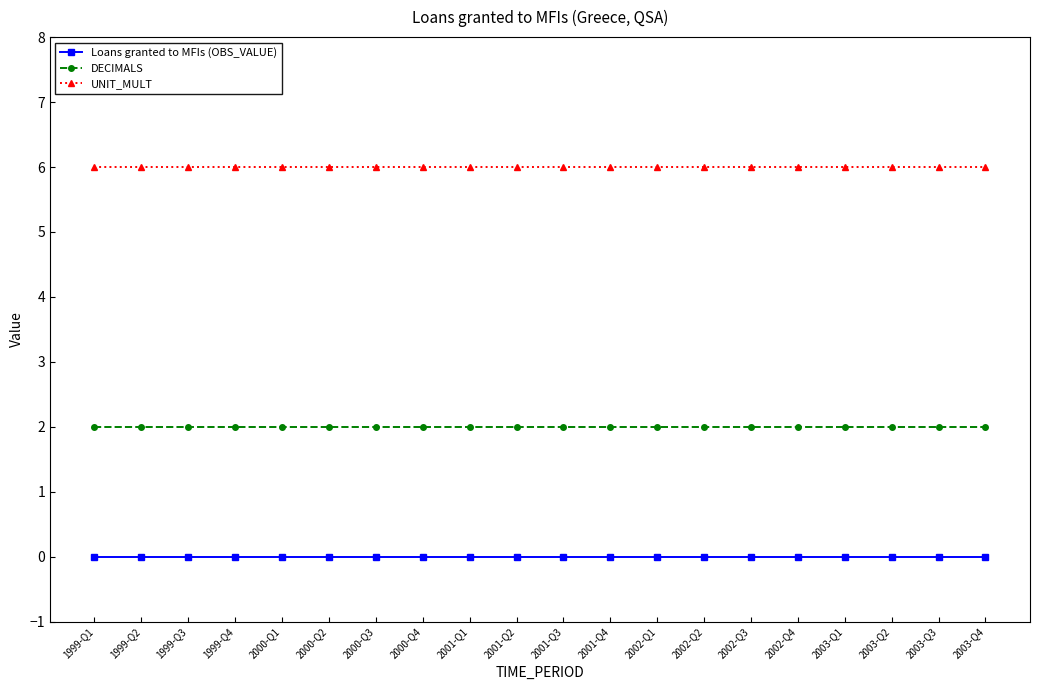

List the series in order of their peak value, lowest first.

Loans granted to MFIs (OBS_VALUE), DECIMALS, UNIT_MULT